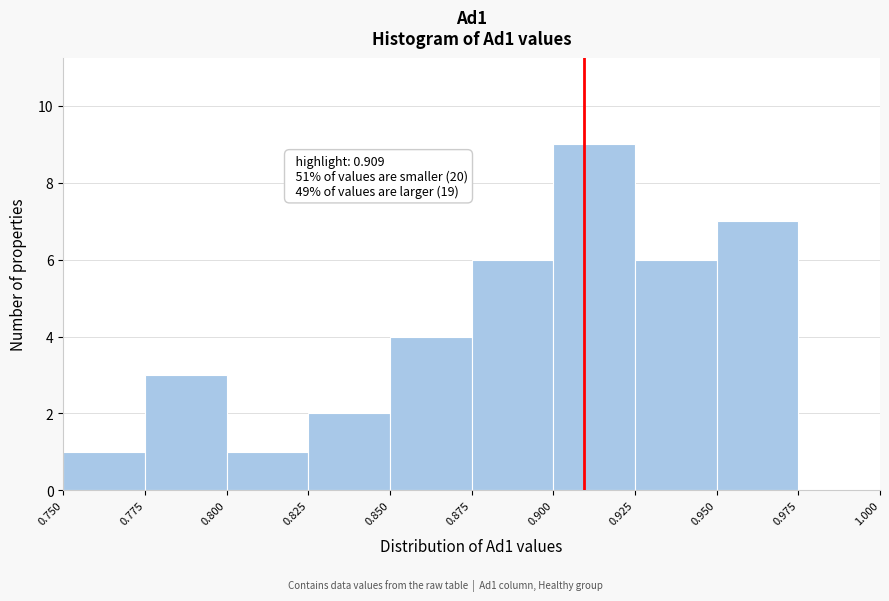

Which range on the x-axis has the tallest bar?

0.900 to 0.925